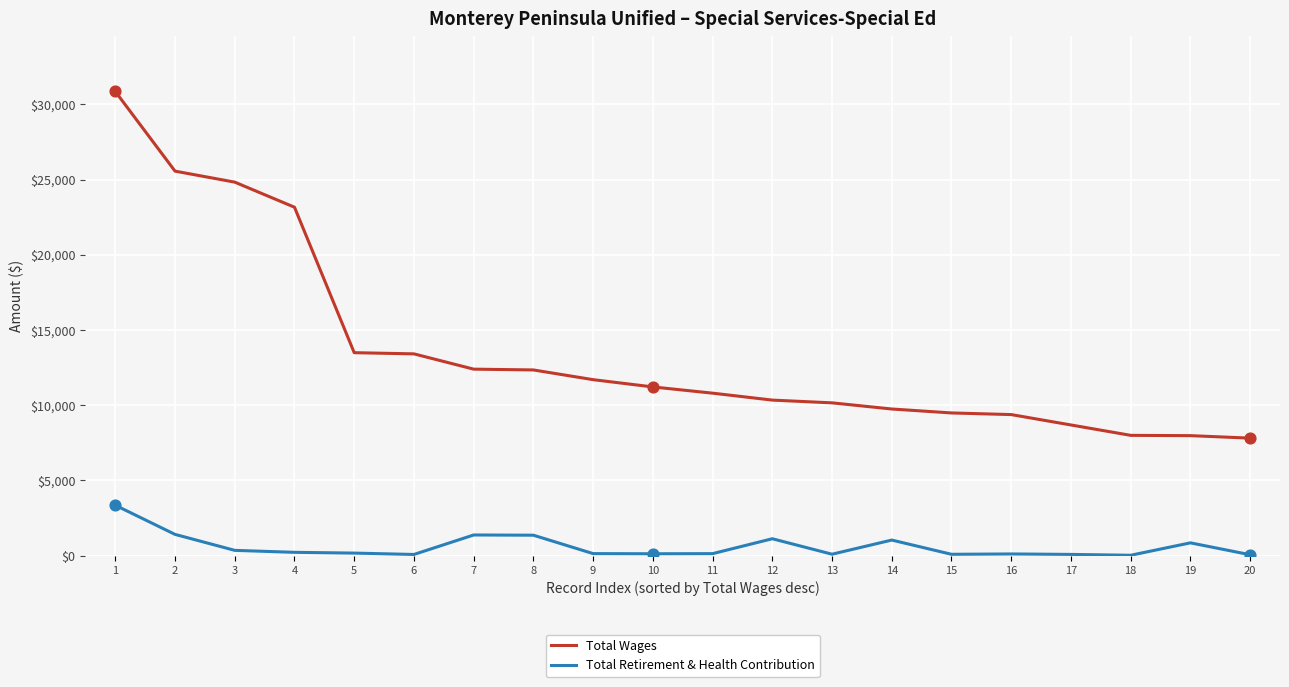

Which series has the largest range (max minus min)?

Total Wages